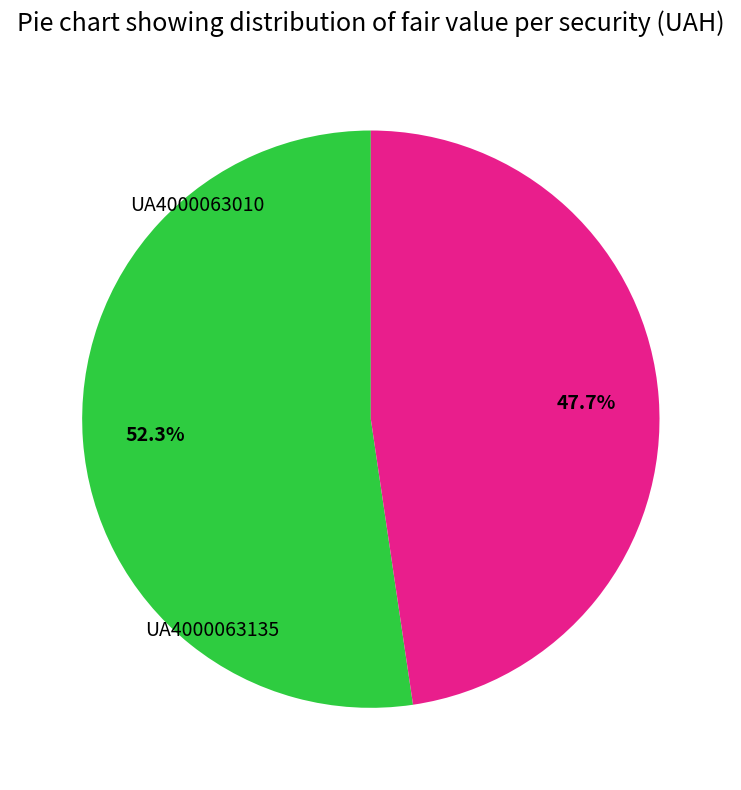

Is there a majority slice in this chart?

Yes